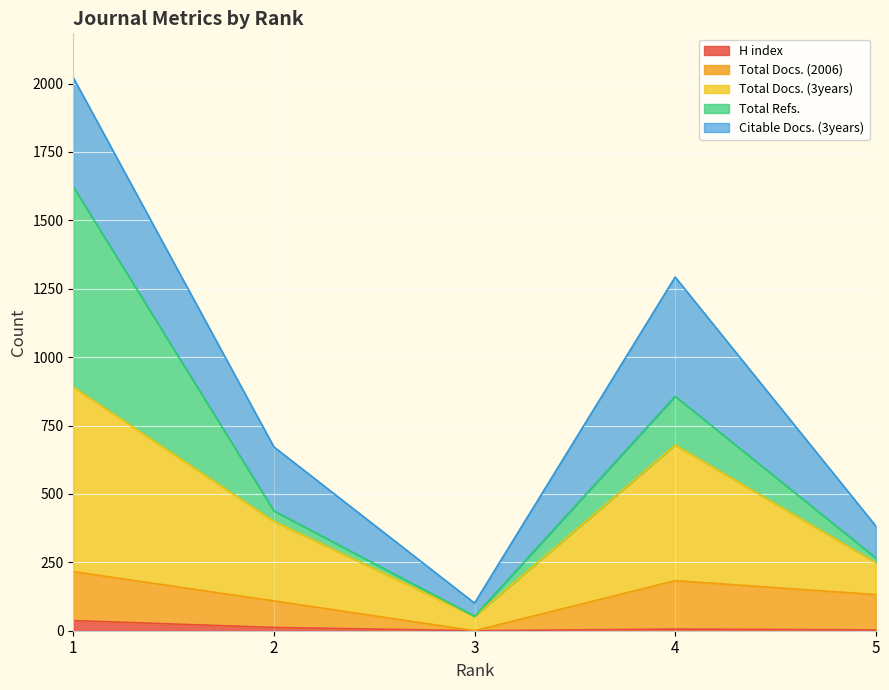

What is the value of the H index point at the 5th from the left?

3